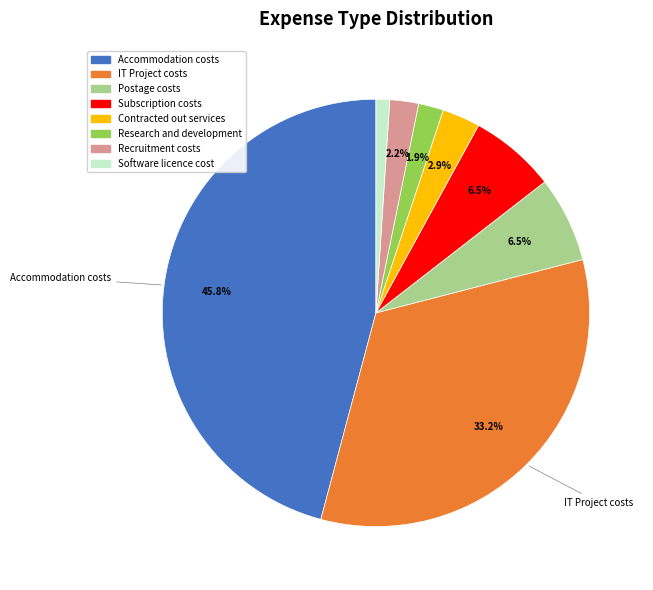

Is there a majority slice in this chart?

No